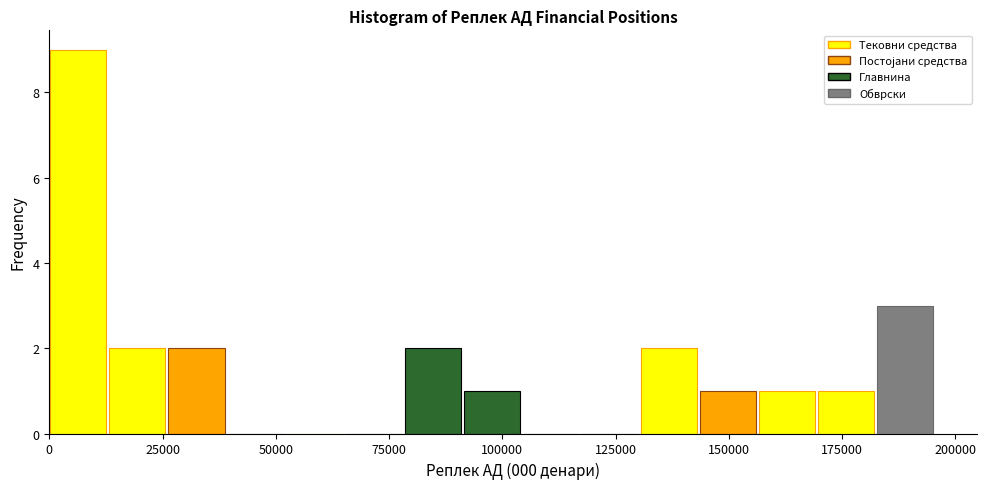

Around what value on the x-axis is the tallest bar? Give the approximate position of its centre, as read against the axis.

5000